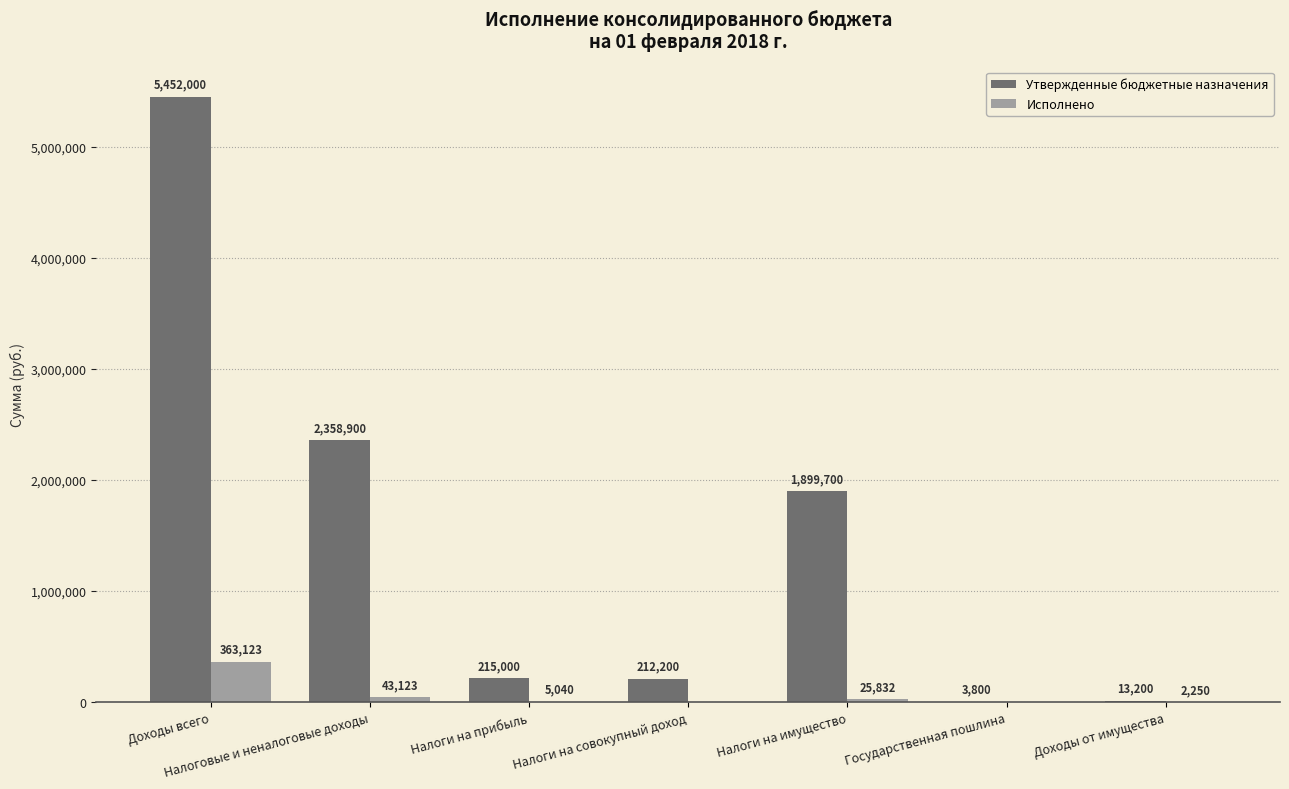

Which series has the largest total across all categories?

Утвержденные бюджетные назначения